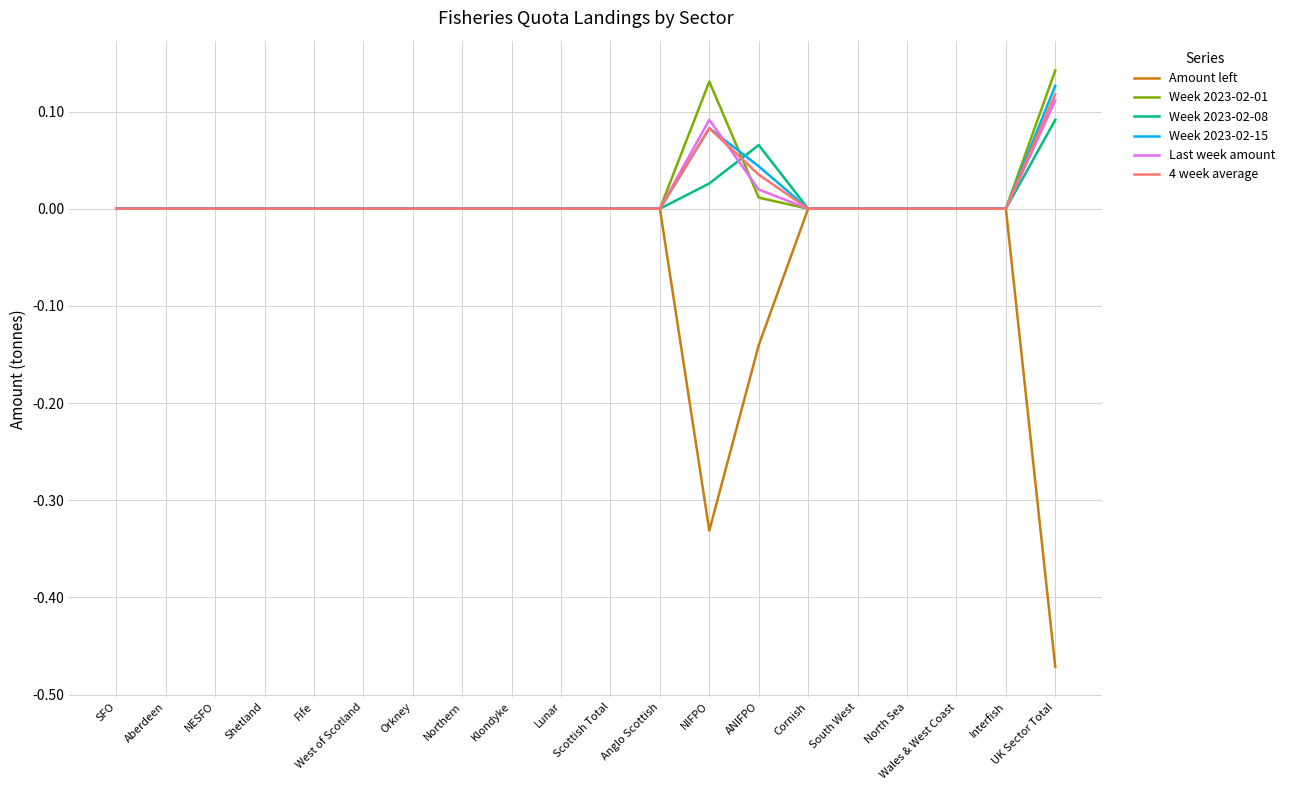

Which series has the largest range (max minus min)?

Amount left